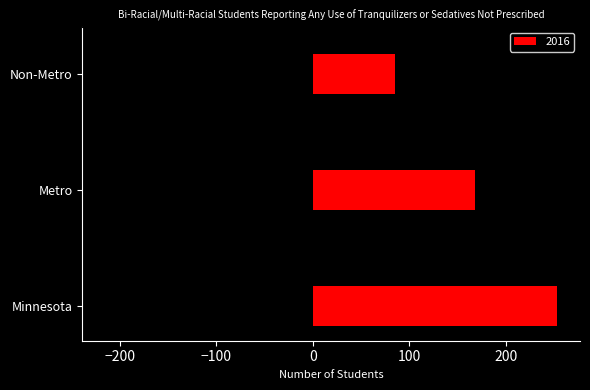

What is the difference between the values at Metro and Non-Metro?

83